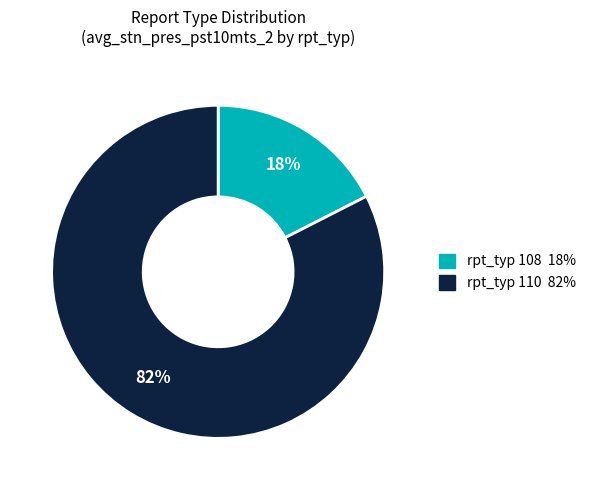

To the nearest percent, what is the average slice percentage?

50%